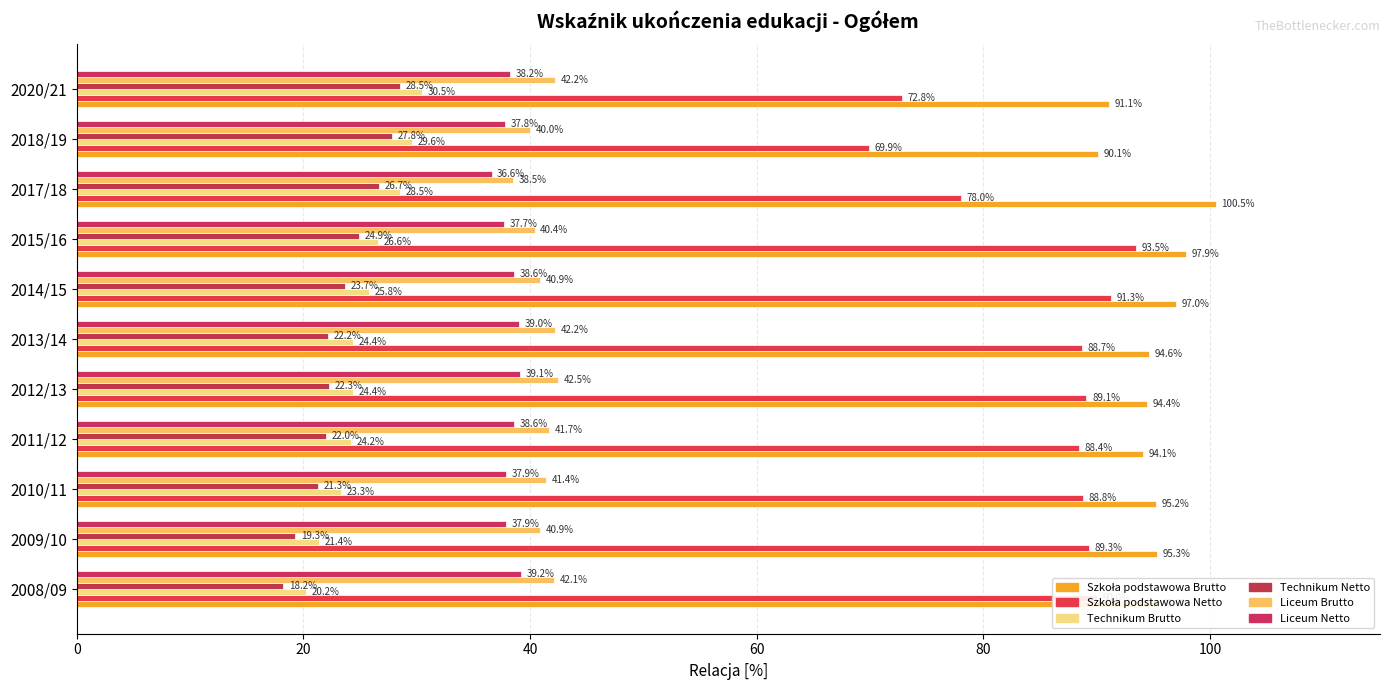

What is the difference between the maximum and minimum values in the Liceum Brutto series?

4.0